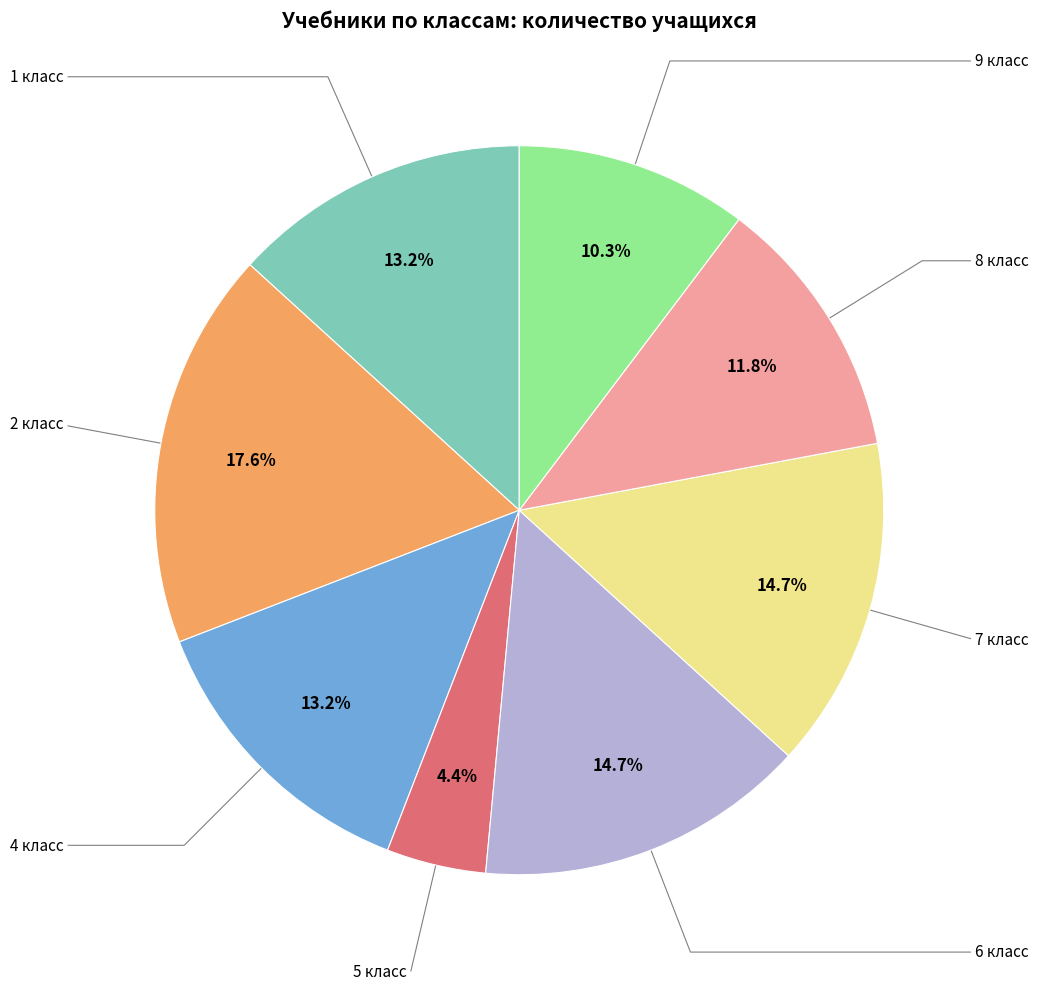

To the nearest percent, what is the difference between the largest and smallest slice percentages?

13%